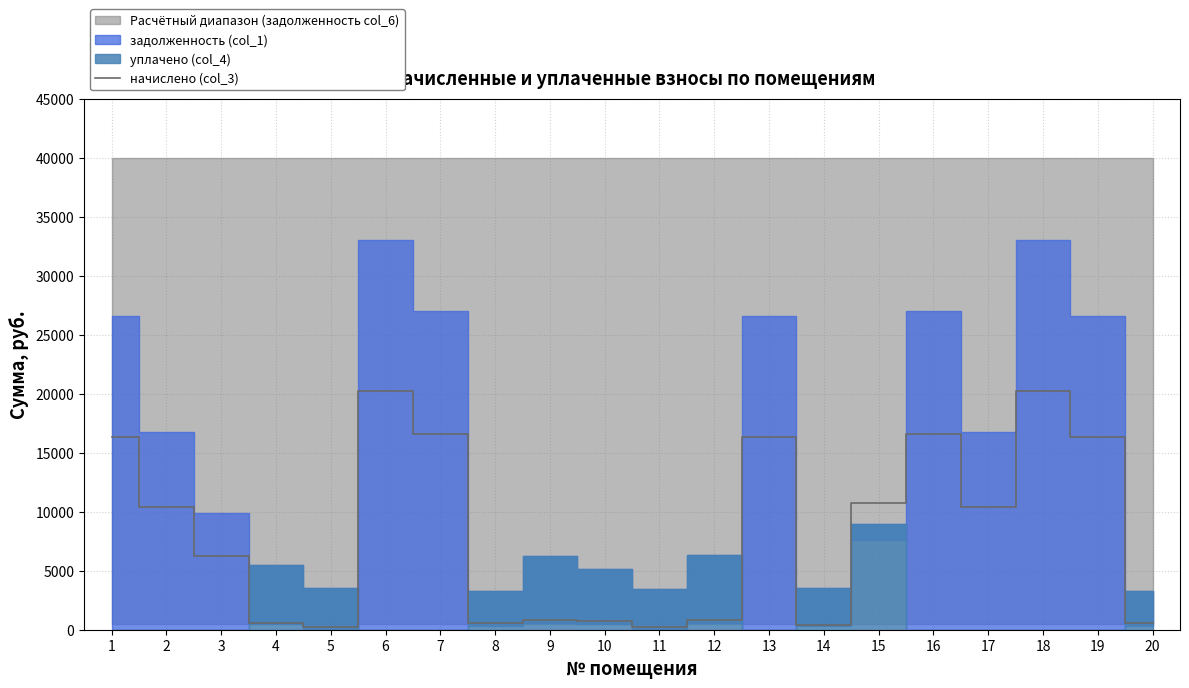

True or false: the data shows 3880.4 at 15.

False